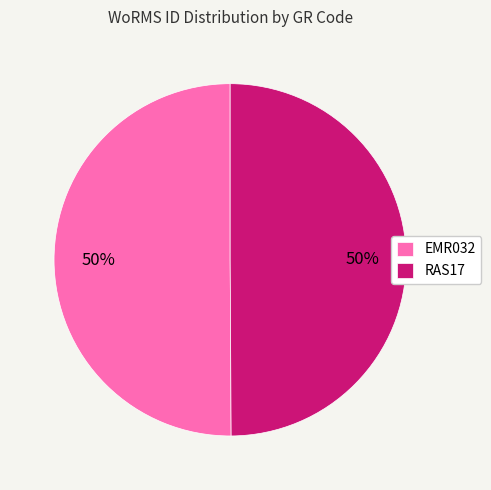

Combined, do EMR032 and RAS17 account for over 50%?

Yes